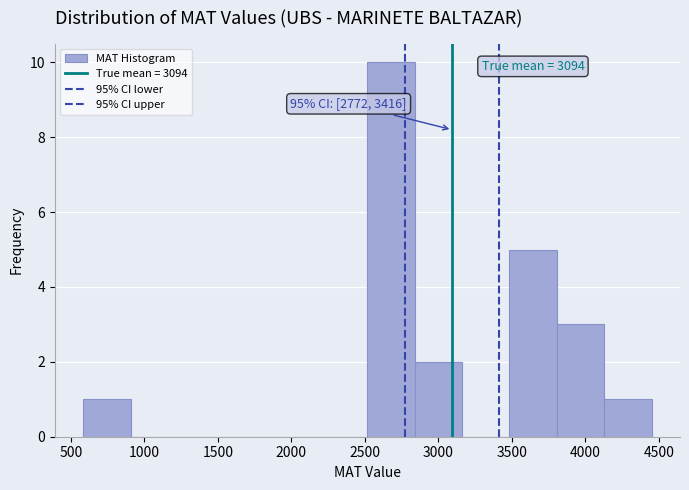

Over which range of the x-axis is the bar tallest?

2500 to 2850